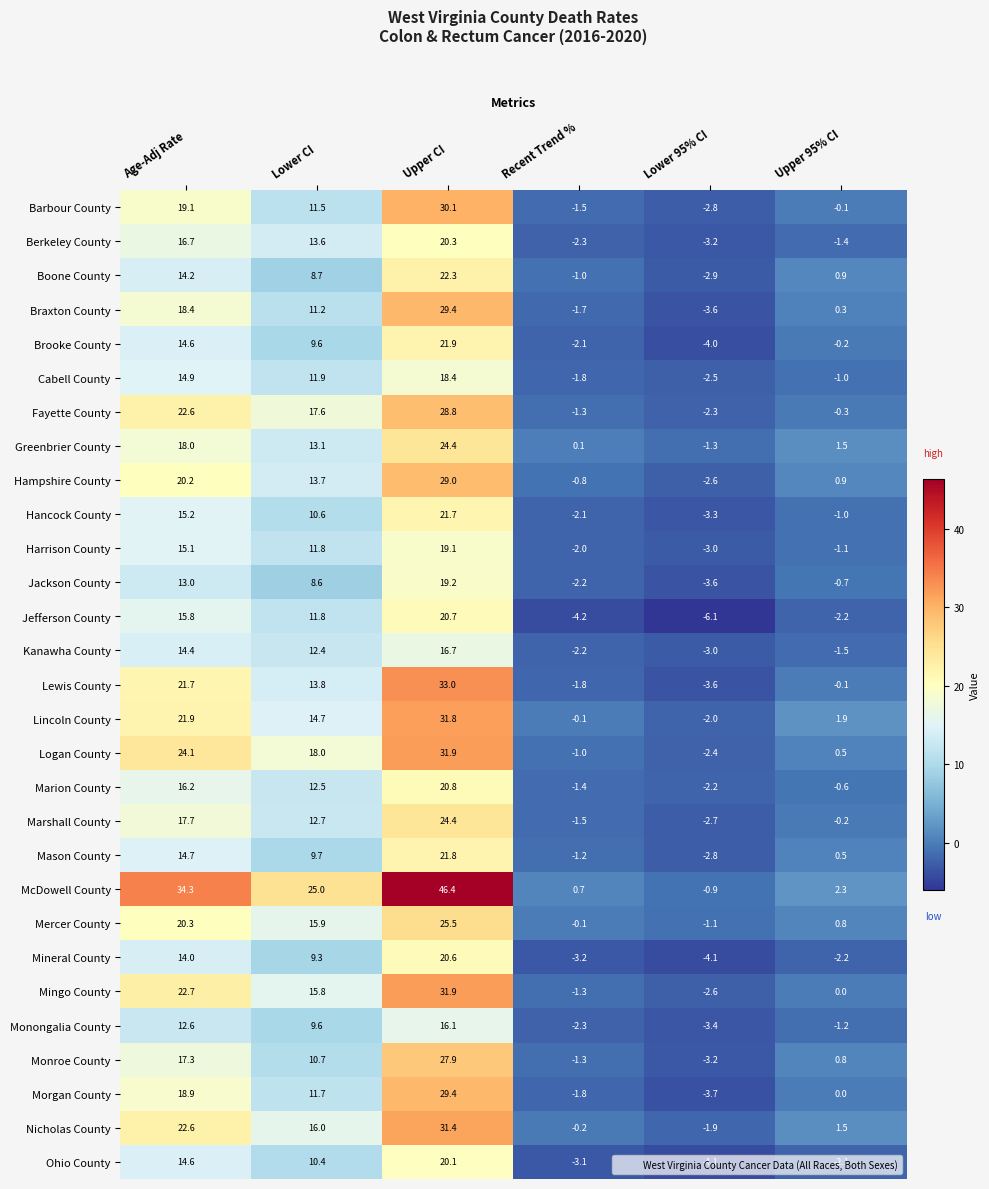

What is the difference between the Mineral County values at Lower CI and Age-Adj Rate?

4.7